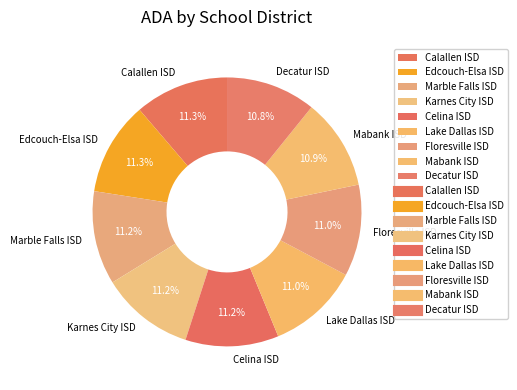

True or false: Lake Dallas ISD accounts for 11% of the total.

True